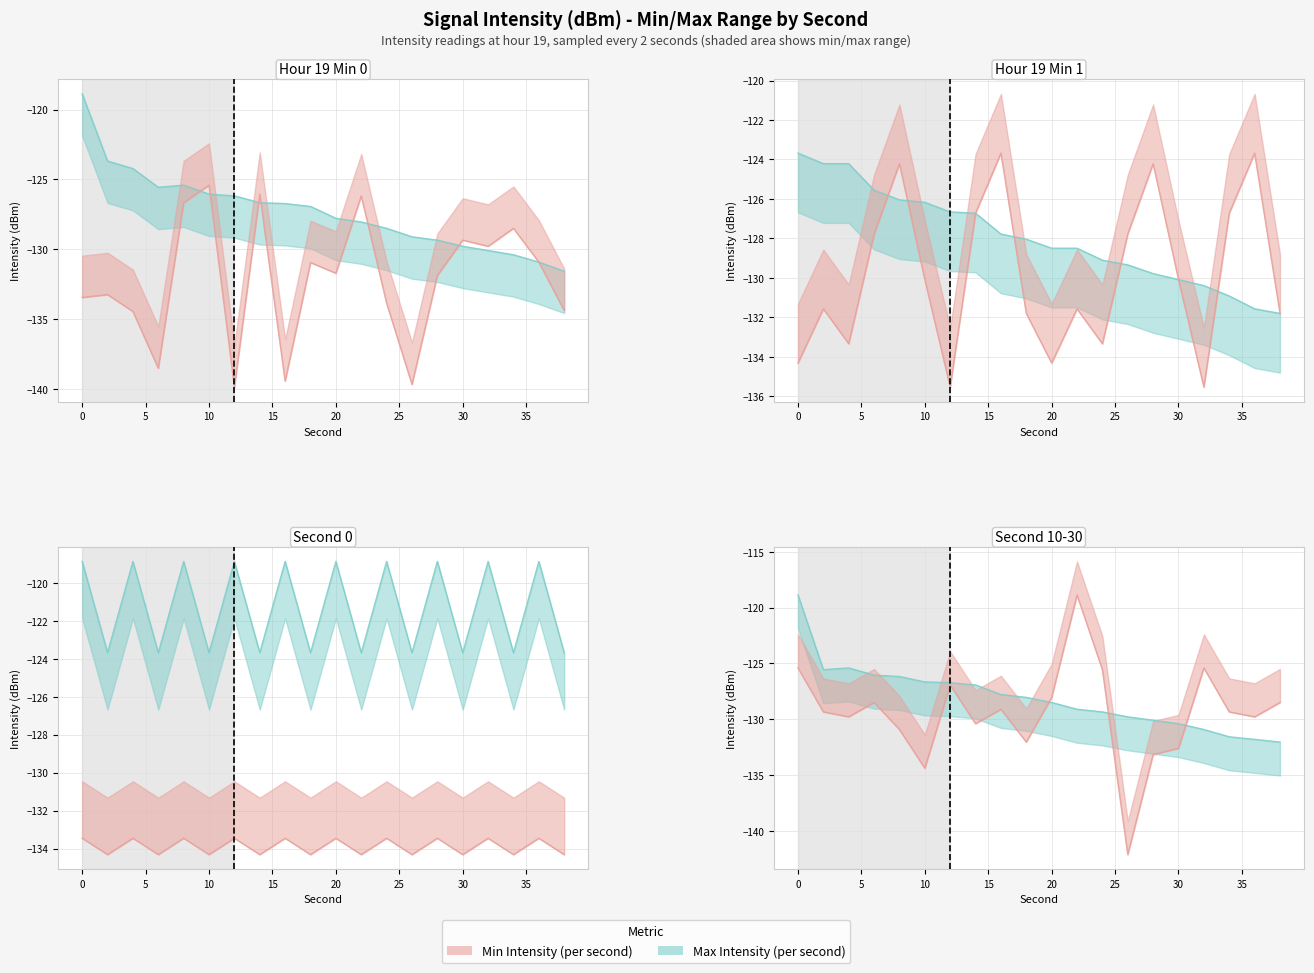

Where is Max Intensity nearest to the value -125?

8